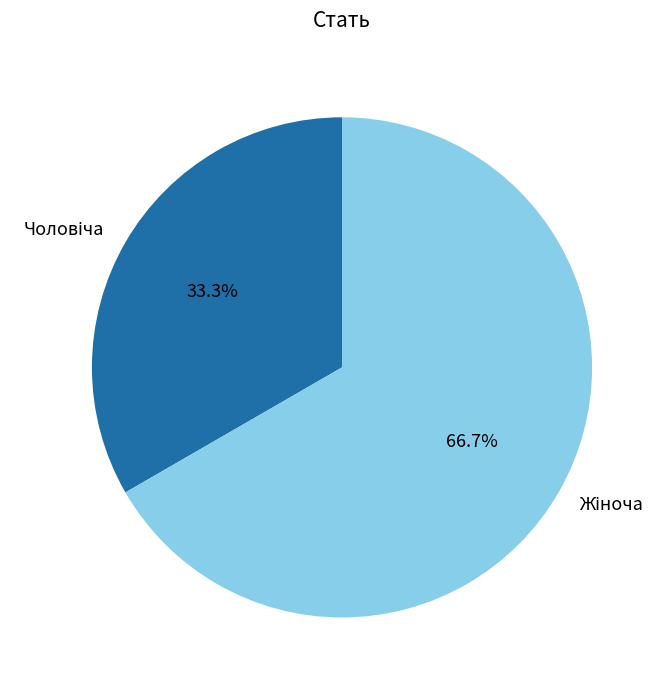

Does any single category account for the majority?

Yes